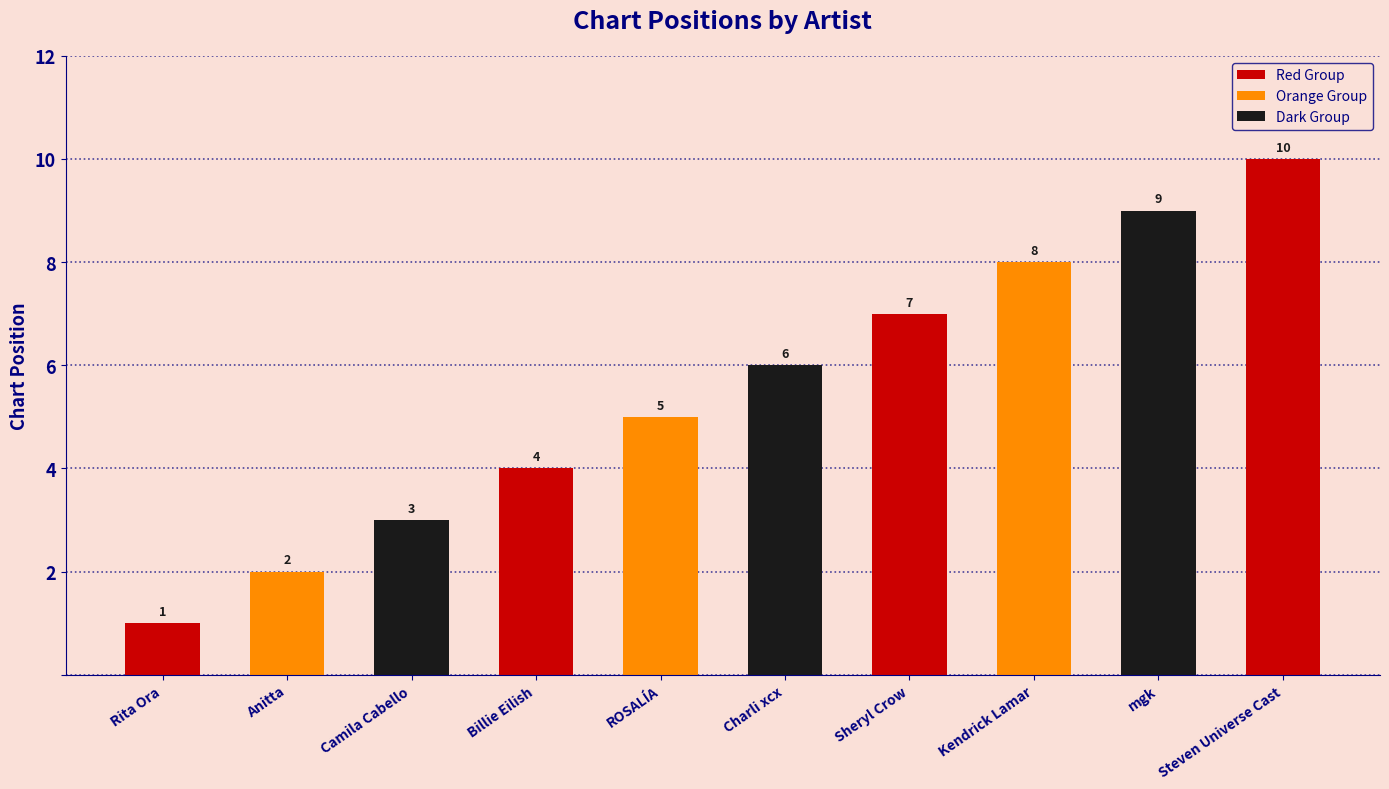

What is the value of the 10th bar from the left?

10